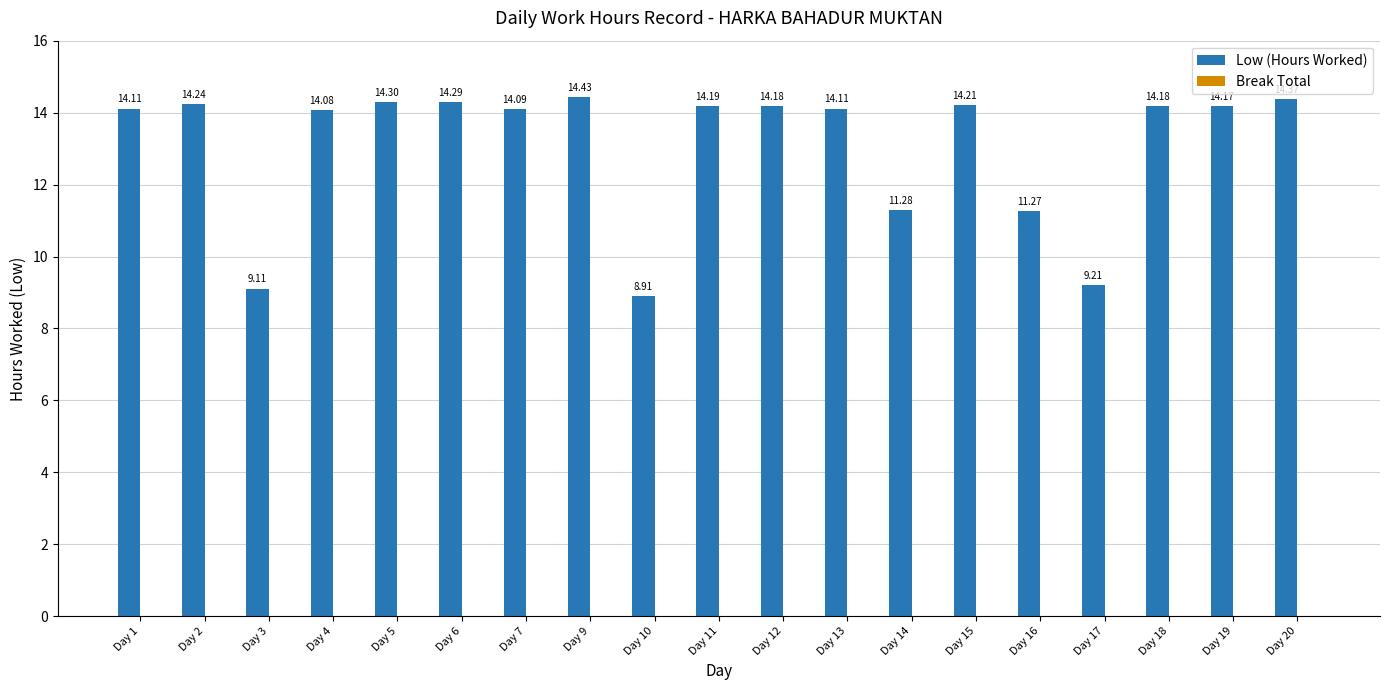

What is the average value?

13.1